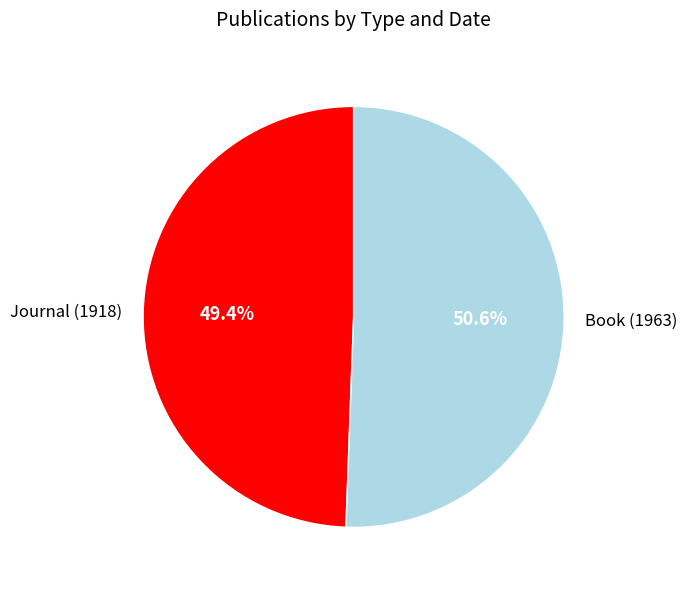

Between Book (1963) and Journal (1918), which is larger?

Book (1963)